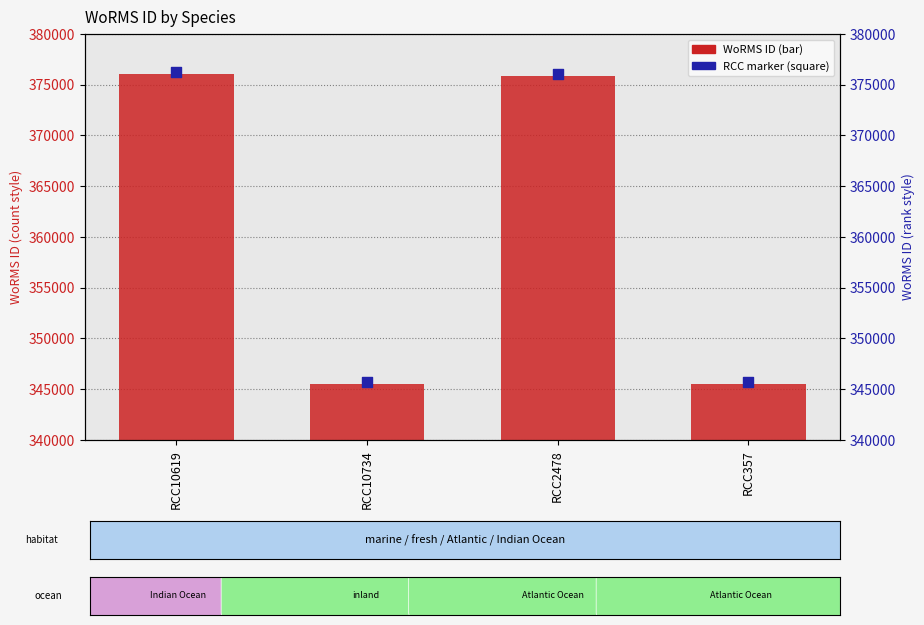

At which category is the sum across all series the highest?

RCC10619